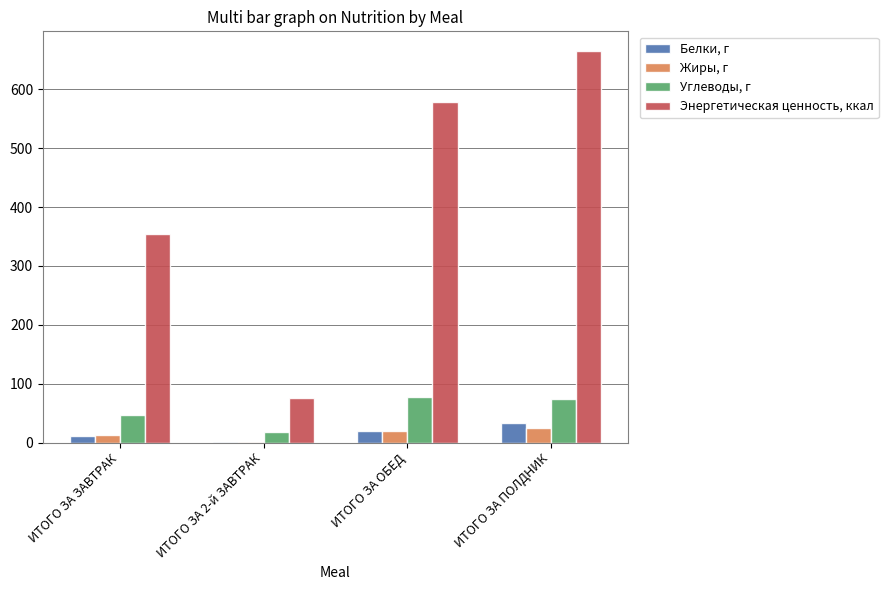

What is the greatest value displayed?

665.3